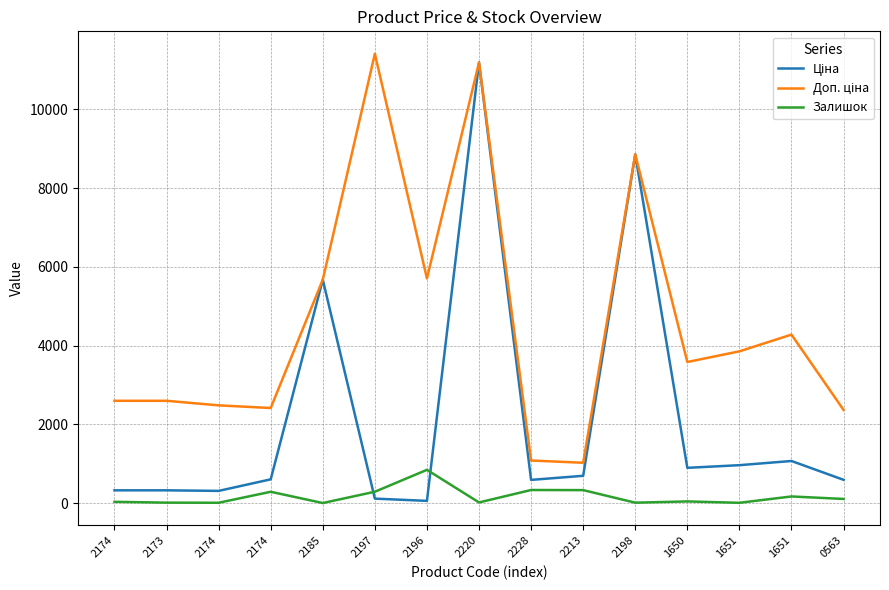

Does the chart display data point markers on the line(s)?

No